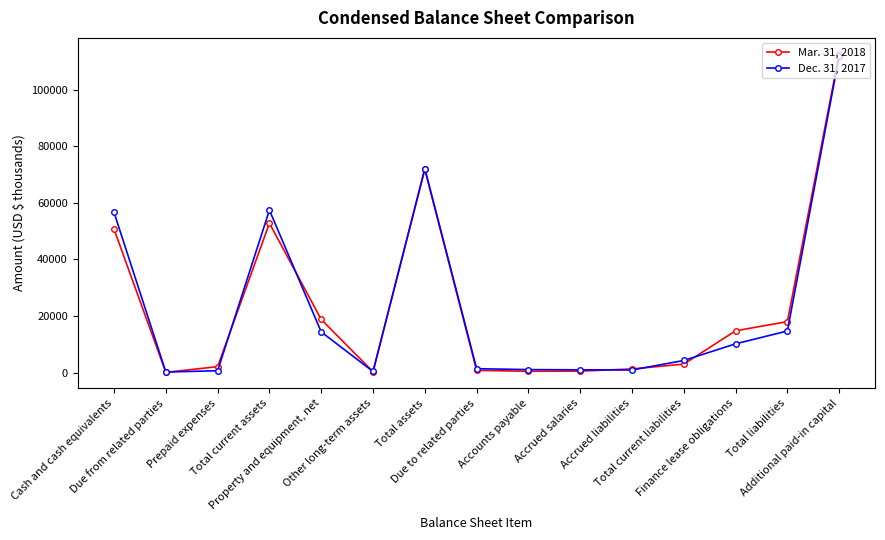

True or false: Mar. 31, 2018 has more than 0 points higher than both neighbors.

True